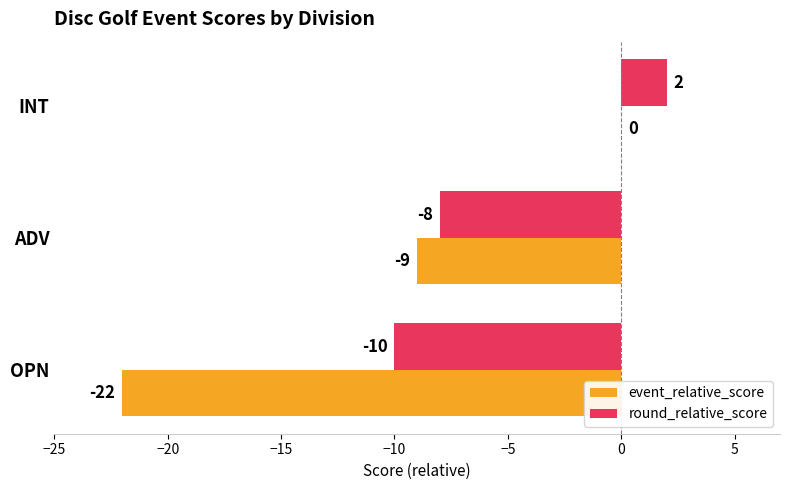

At which category is the sum across all series the highest?

INT